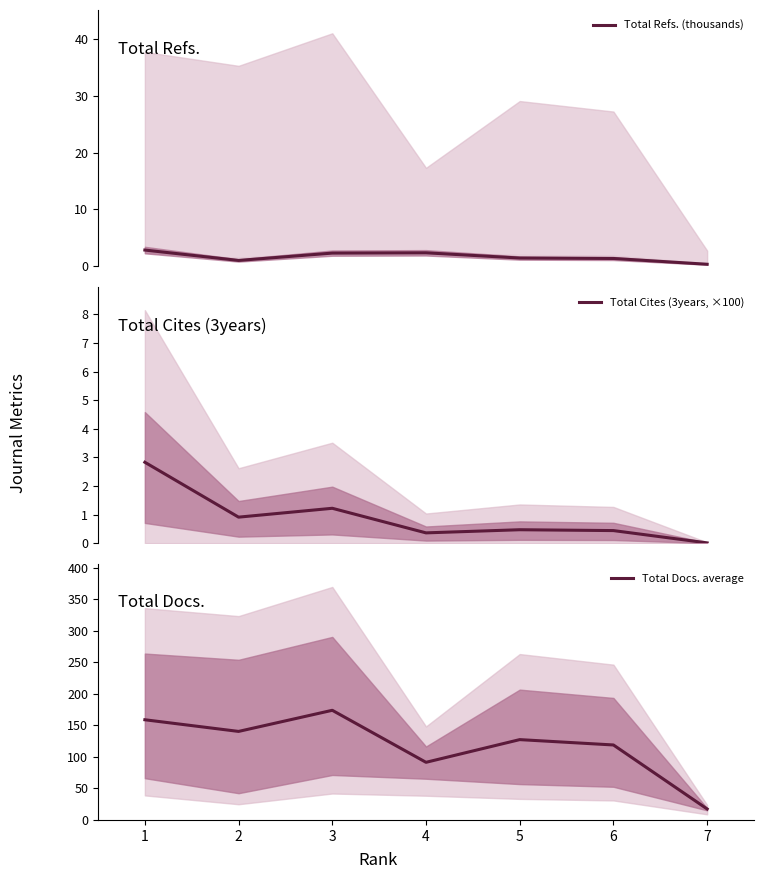

Rank the series at 1 from lowest to highest value.

Total Cites (3years, ×100), Total Refs. (thousands), Total Docs. average